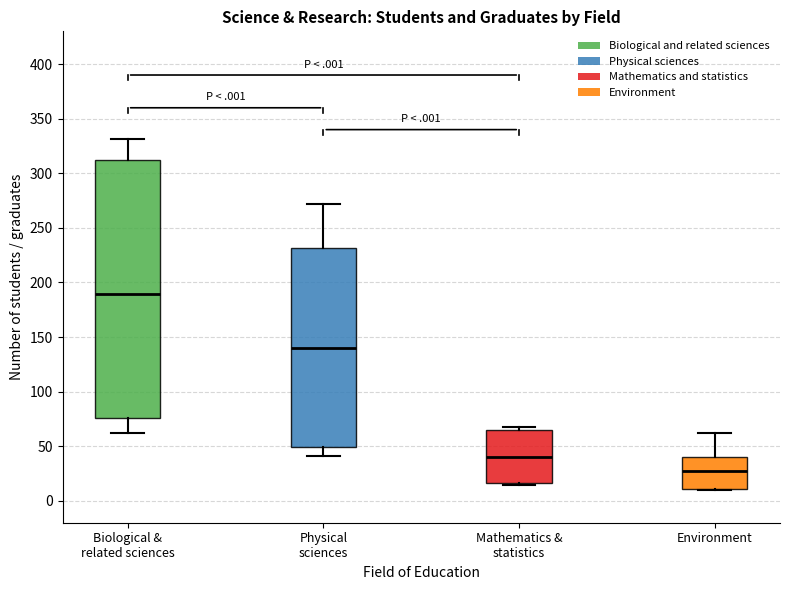

Which box has the highest median line?

Biological & related sciences